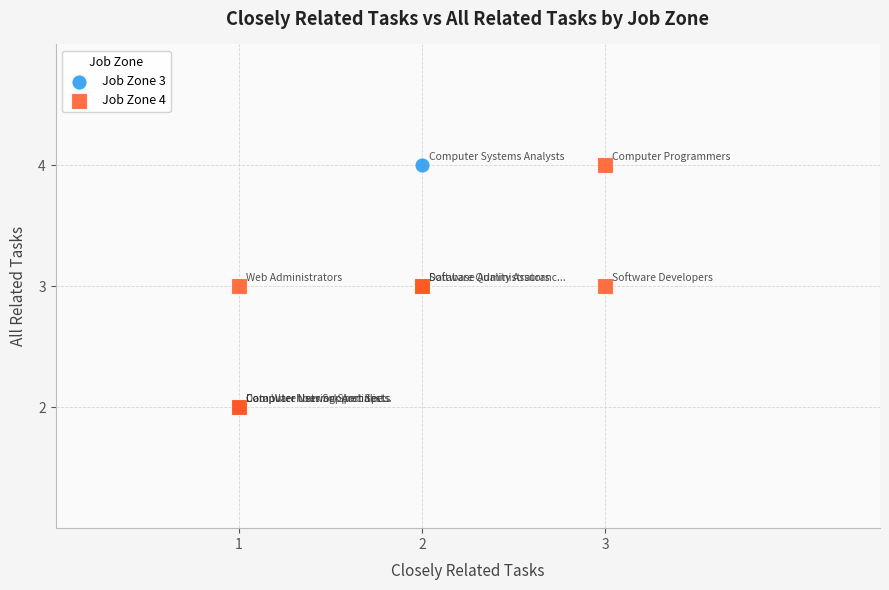

What are all the series names shown in the legend?

Job Zone 3, Job Zone 4